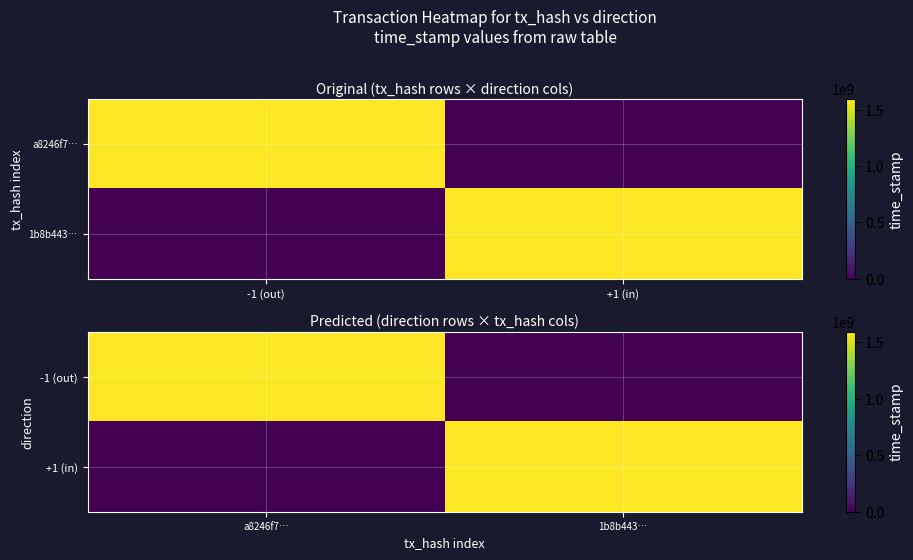

Is the value of -1 (out) at a8246f7… greater than the value of +1 (in) at 1b8b443…?

Yes